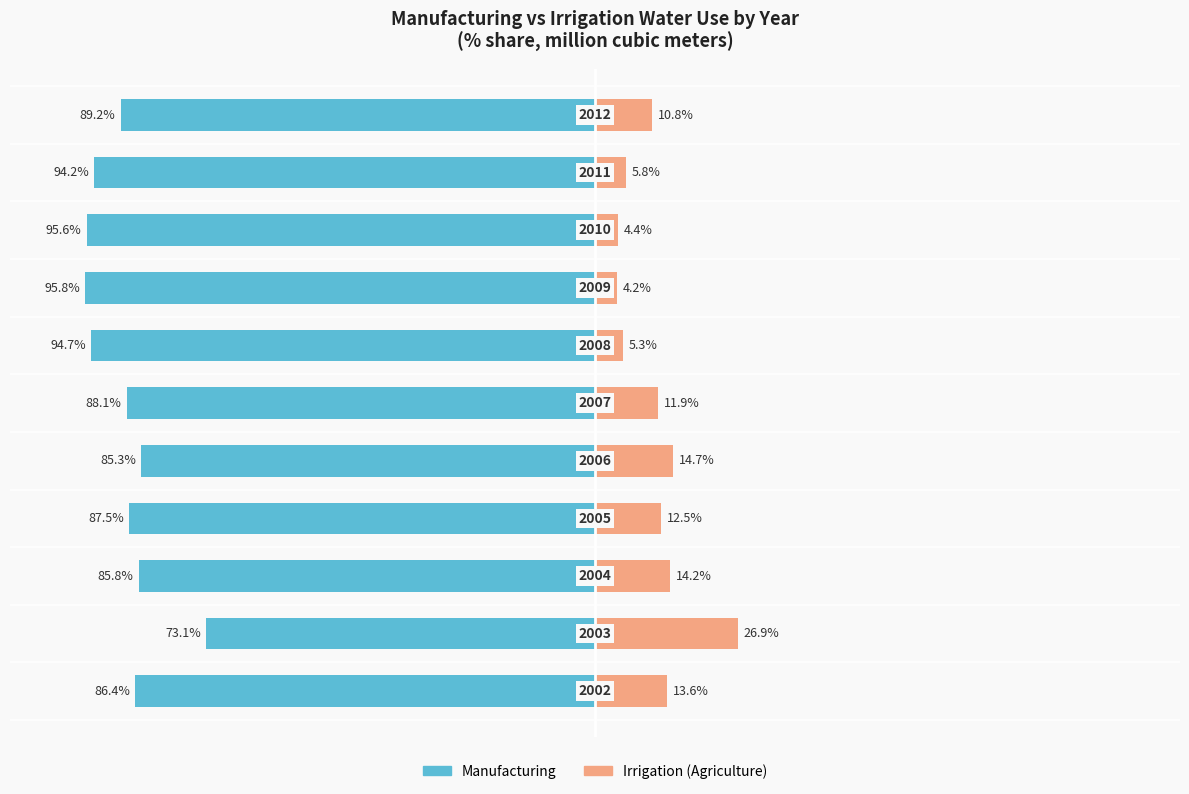

What is the value of the Manufacturing bar at the 11th from the left?

-89.2